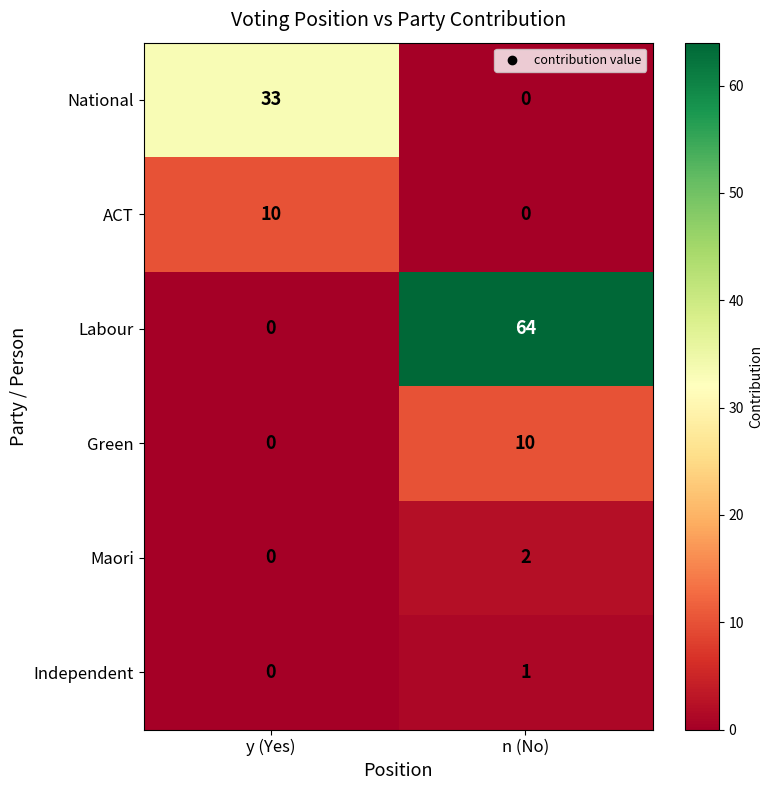

True or false: ACT has a value of 10 at y (Yes).

True